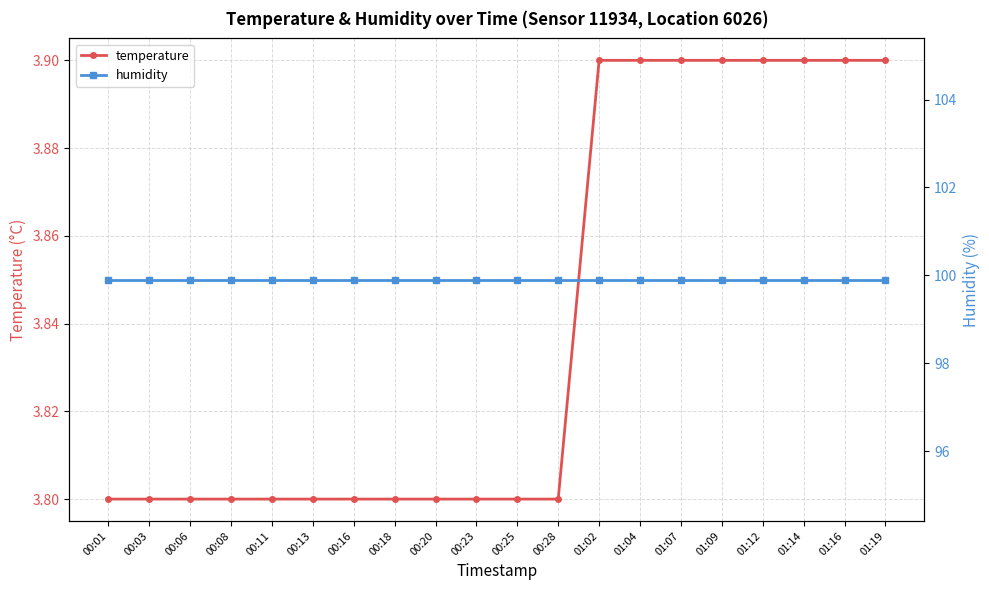

What is the highest value of the temperature series?

3.9